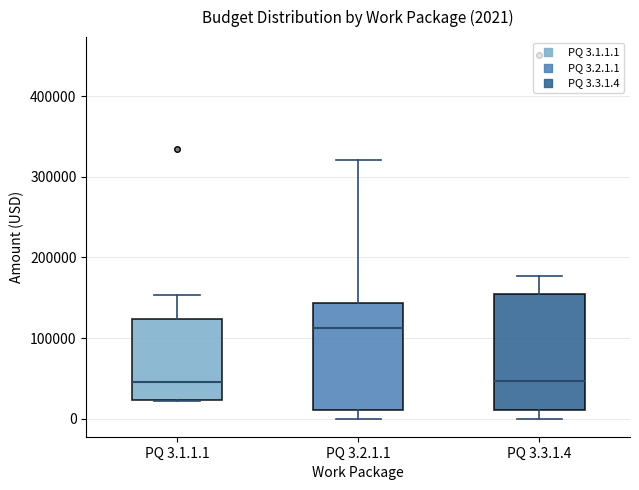

Which box is the tallest, from its lower edge to its upper edge?

PQ 3.3.1.4